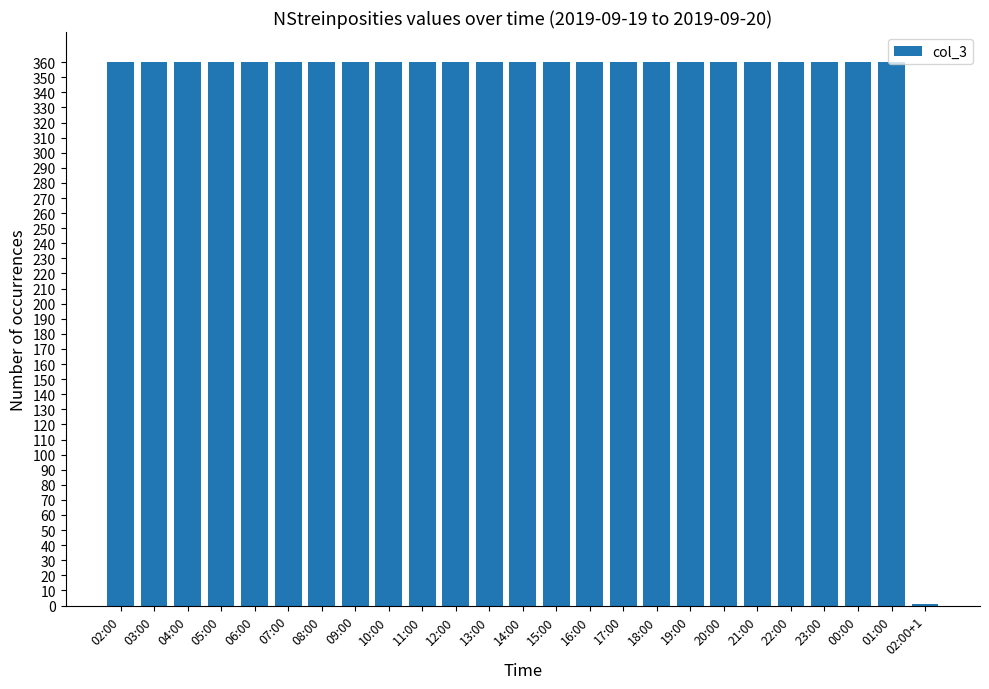

What is the ratio of the value at 12:00 to the value at 19:00?

1.0